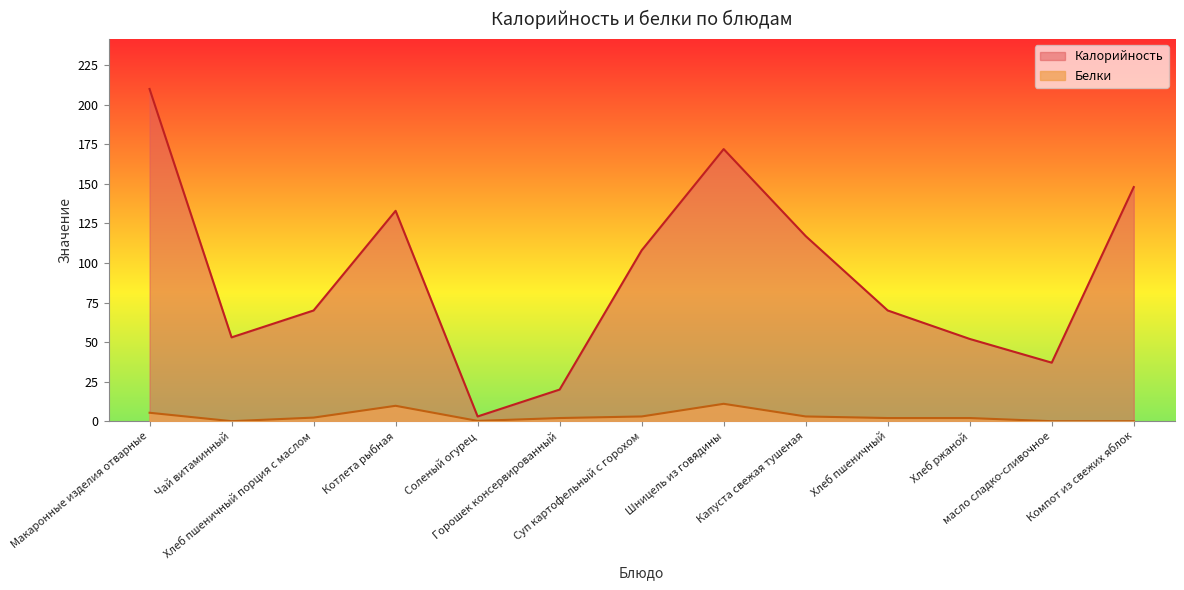

Where does the Калорийность series first go above 70?

Макаронные изделия отварные